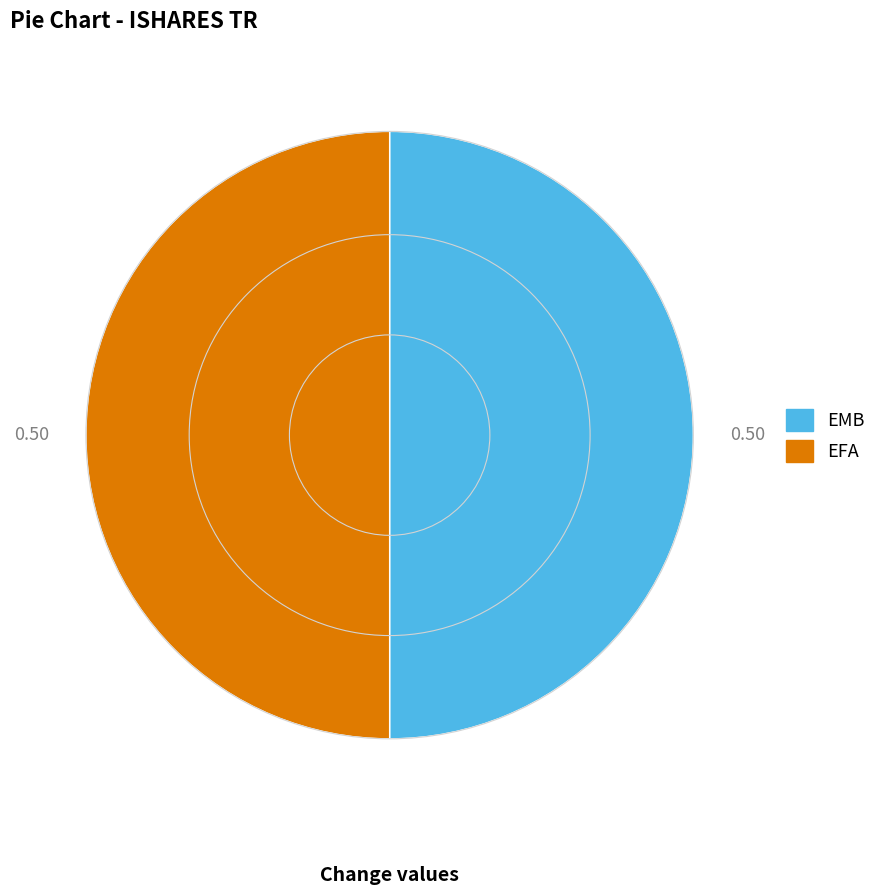

Count the number of slices in the pie.

2